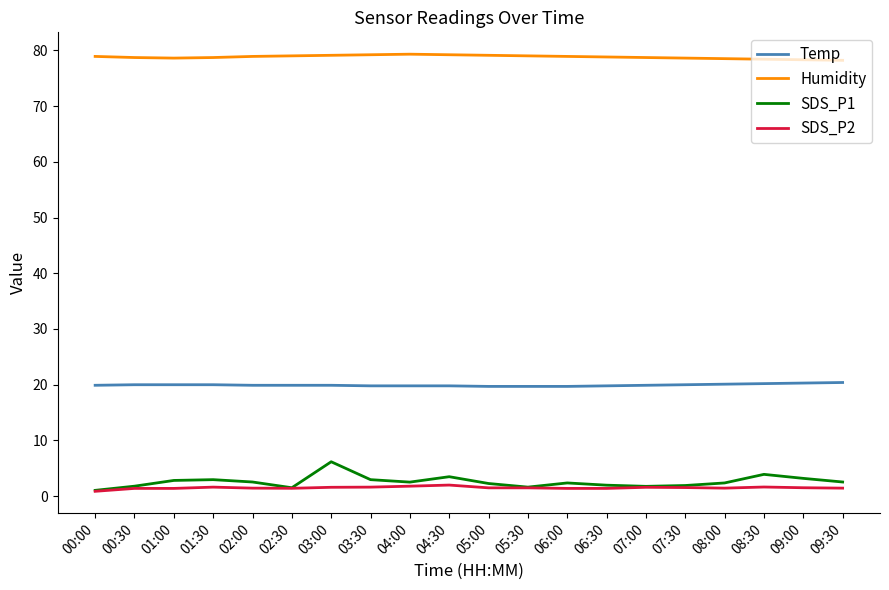

True or false: Temp and SDS_P1 cross at least once.

False